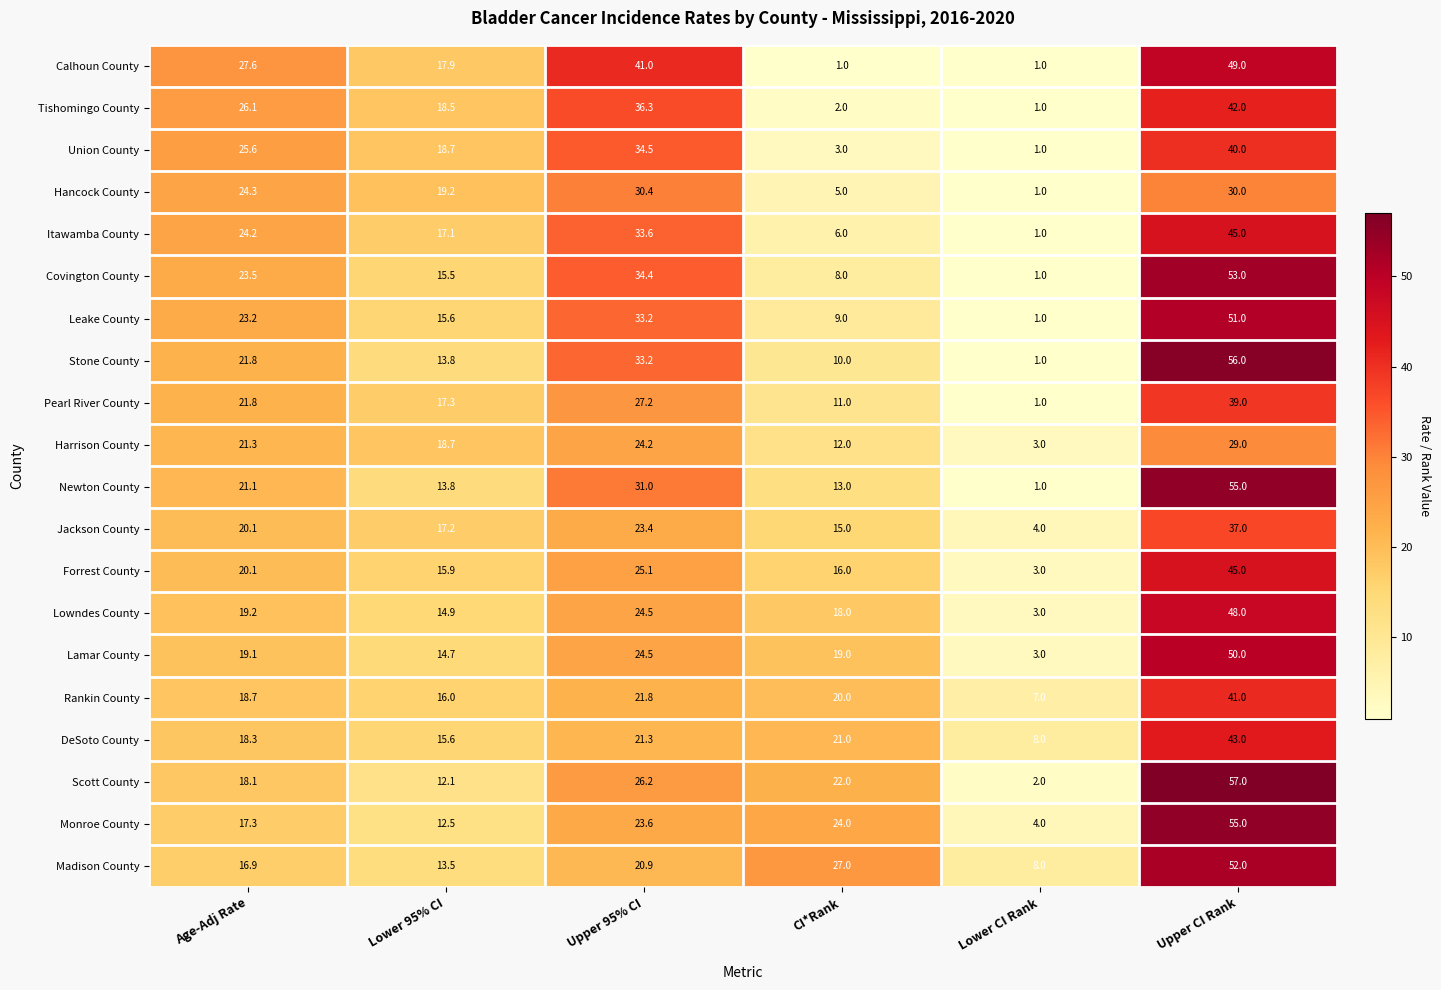

The Lamar County series shows 27.3 at Age-Adj Rate. True or false?

False